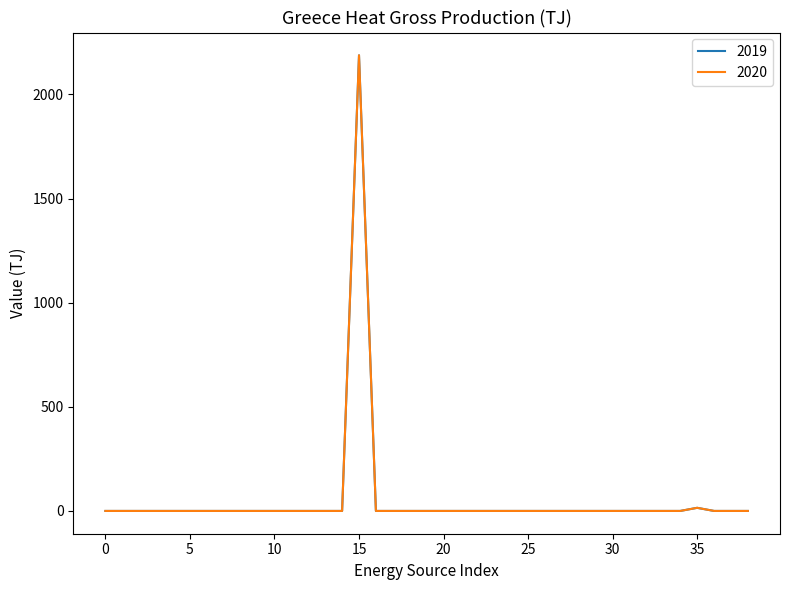

True or false: 2019 and 2020 intersect in this chart.

False